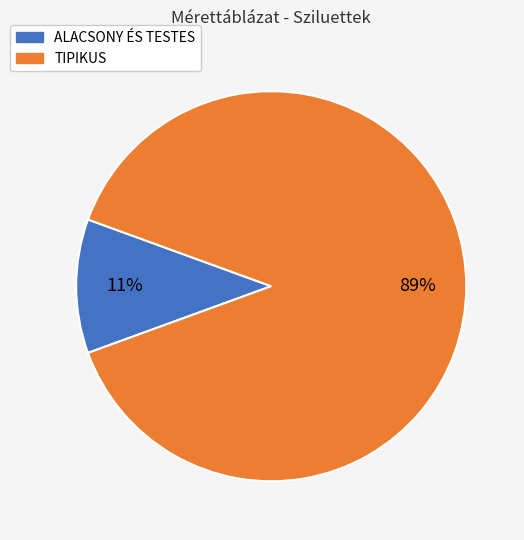

To the nearest percent, what is the average slice percentage?

50%